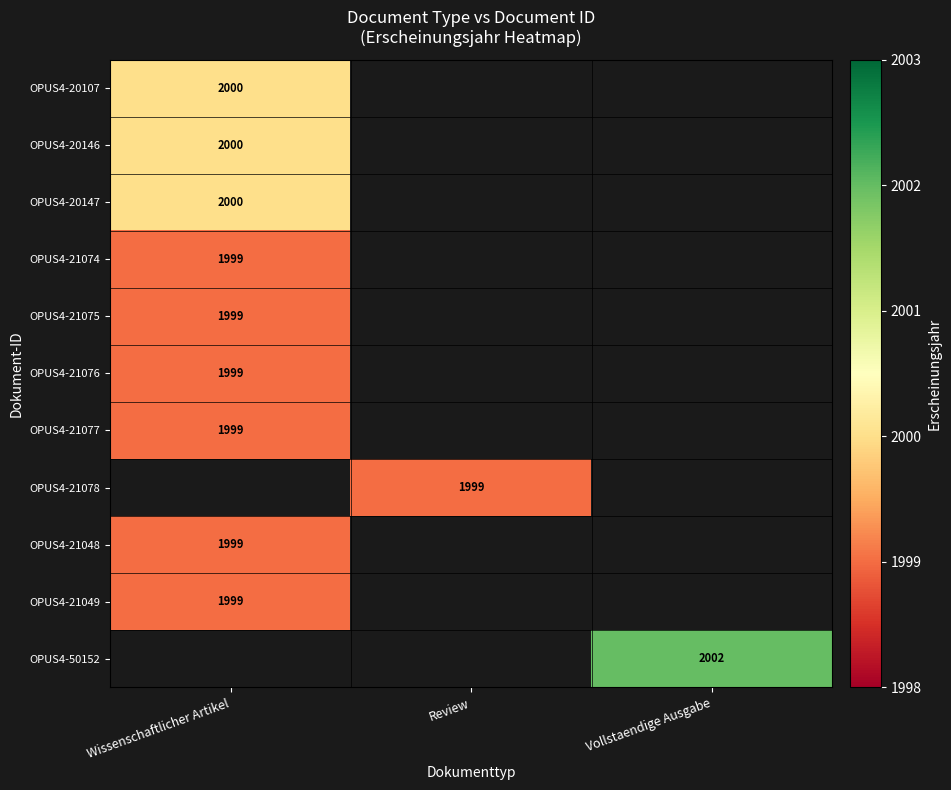

The OPUS4-21074 series shows 1302 at Wissenschaftlicher Artikel. True or false?

False